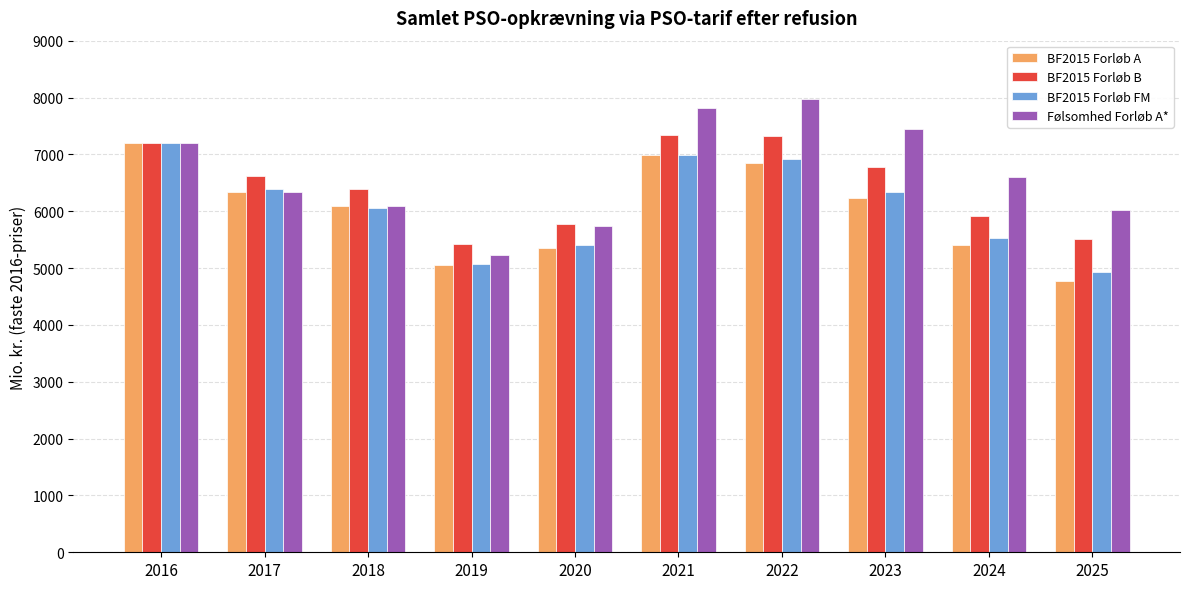

What is the difference between the Følsomhed Forløb A* values at 2016 and 2020?

1455.9